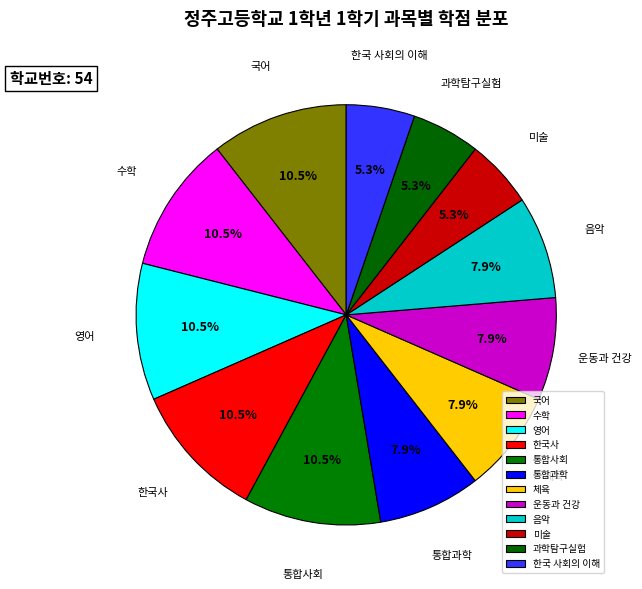

Is there any slice that represents more than half of the pie?

No